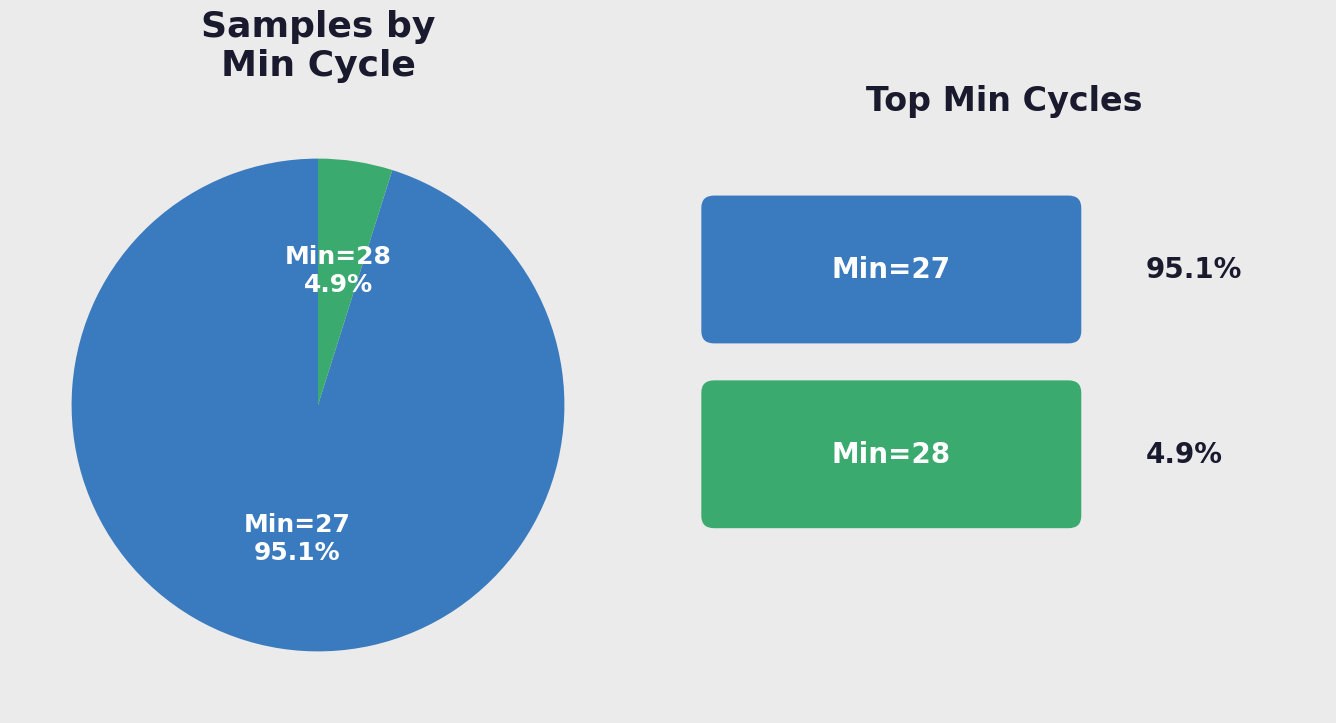

Is there any slice that represents more than half of the pie?

Yes